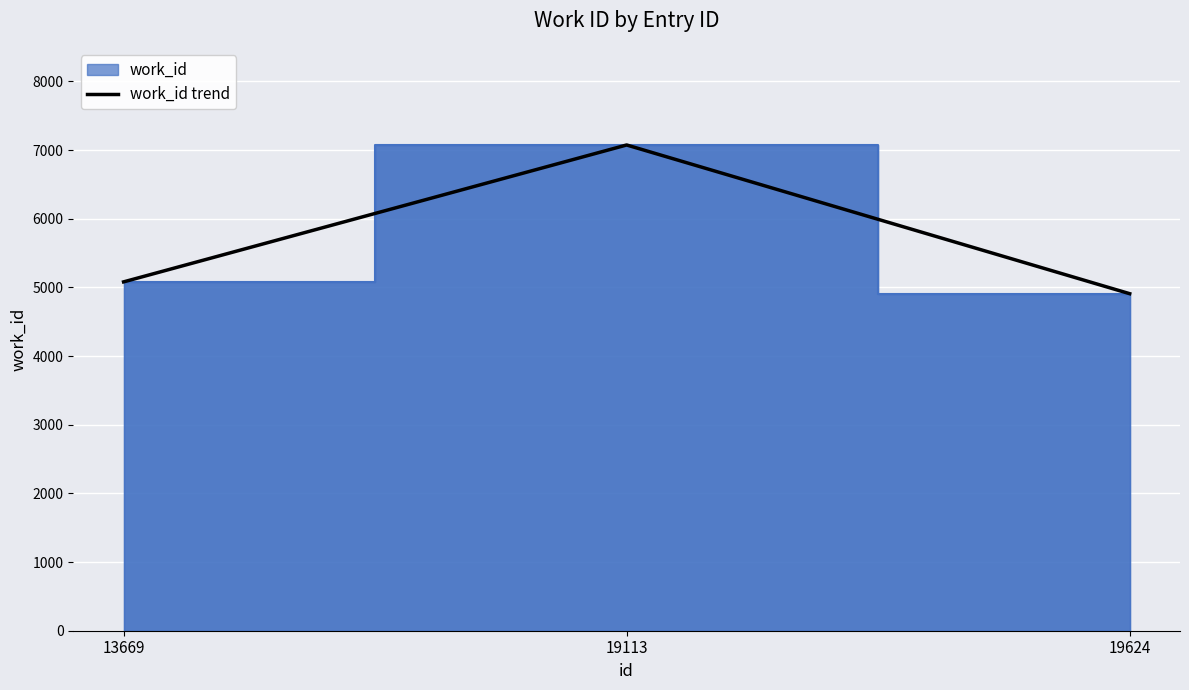

What is the average value?

5688